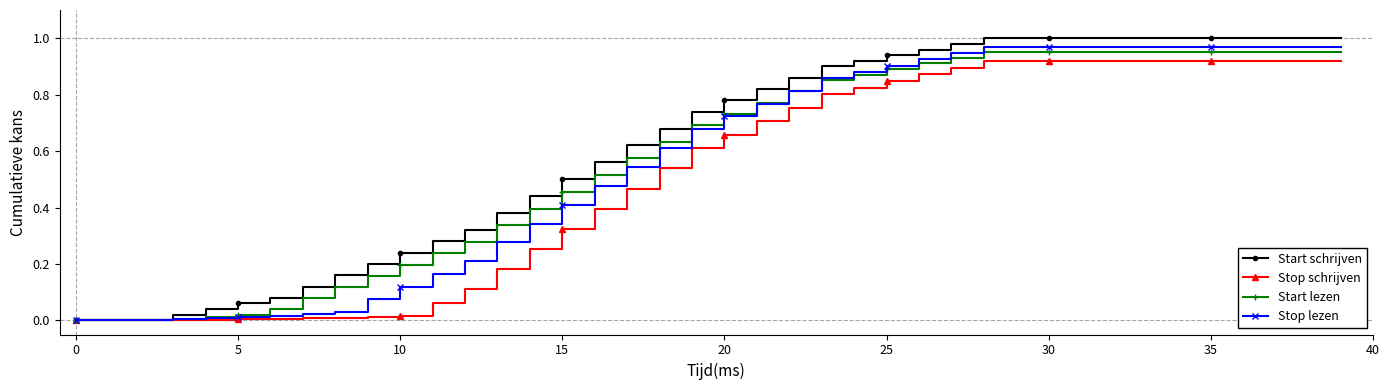

Which series has the largest range (max minus min)?

Start schrijven